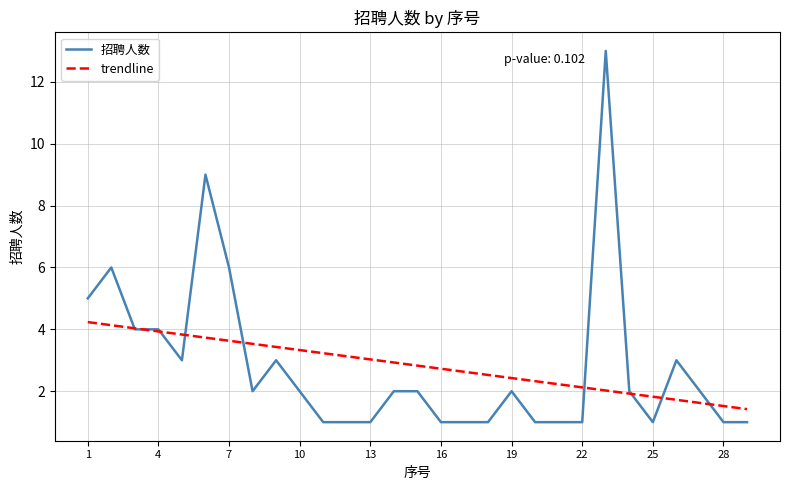

What is the minimum value shown in the chart?

1.0